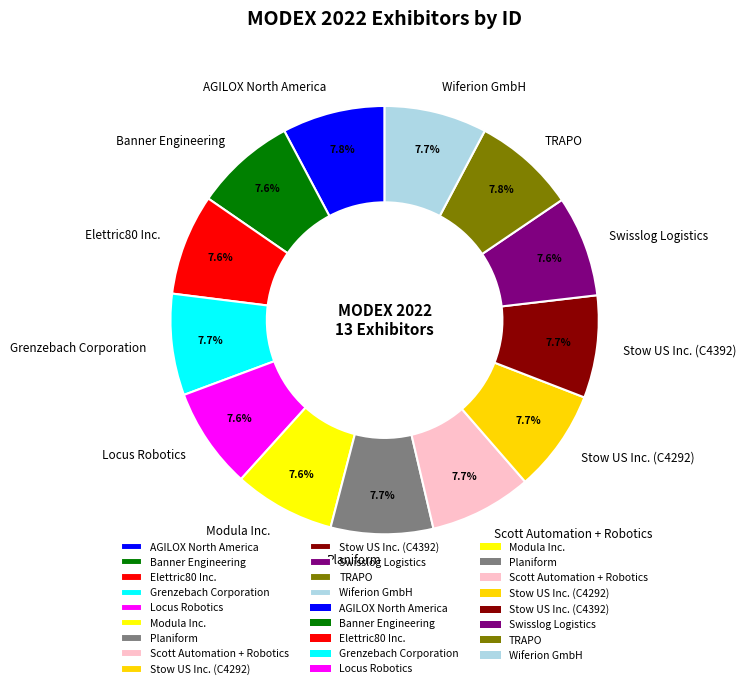

What percentage is the Locus Robotics slice, to the nearest percent?

8%